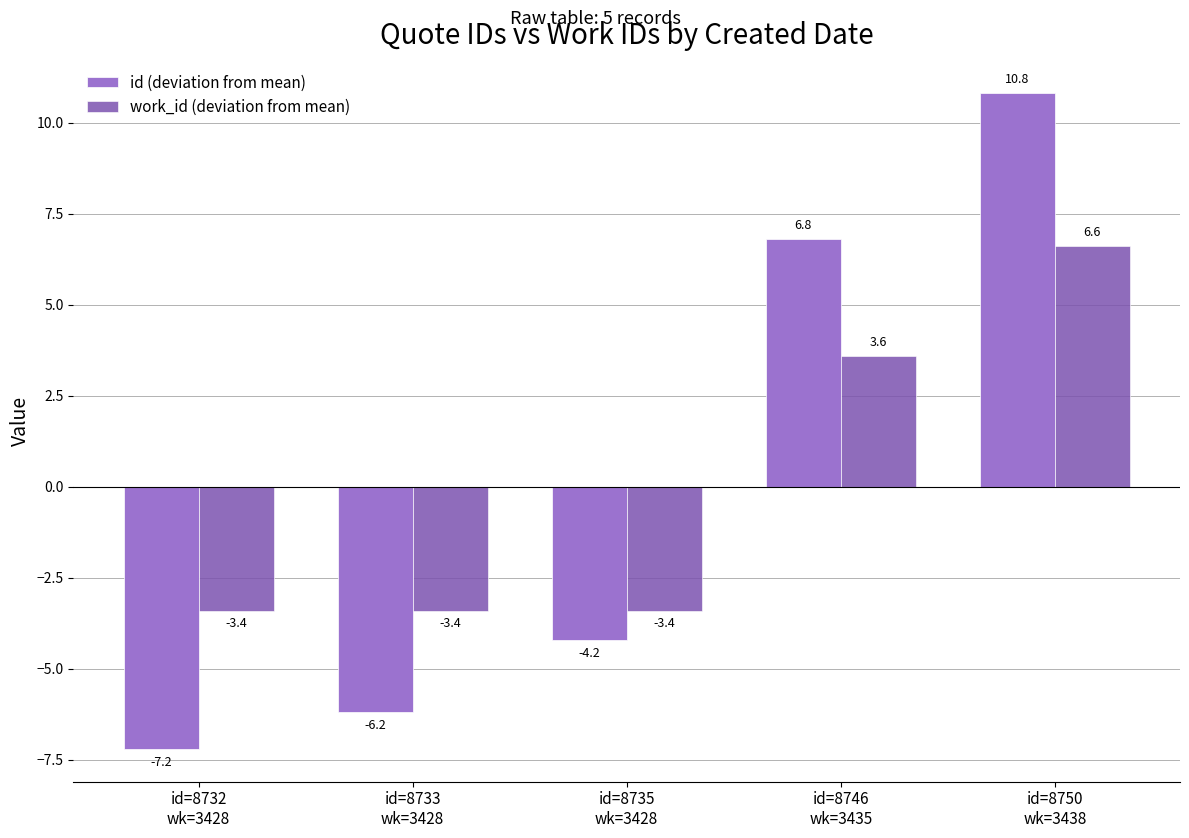

At which category is the sum across all series the highest?

id=8750
wk=3438